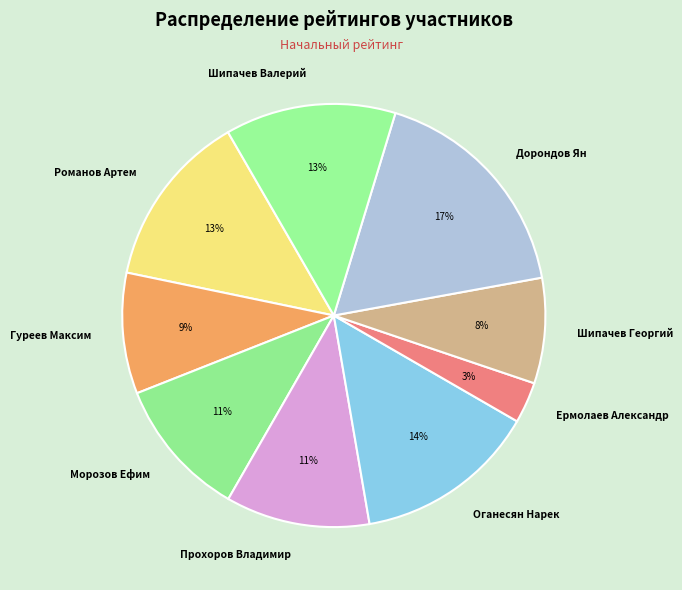

To the nearest percent, what portion does Шипачев Валерий represent?

13%